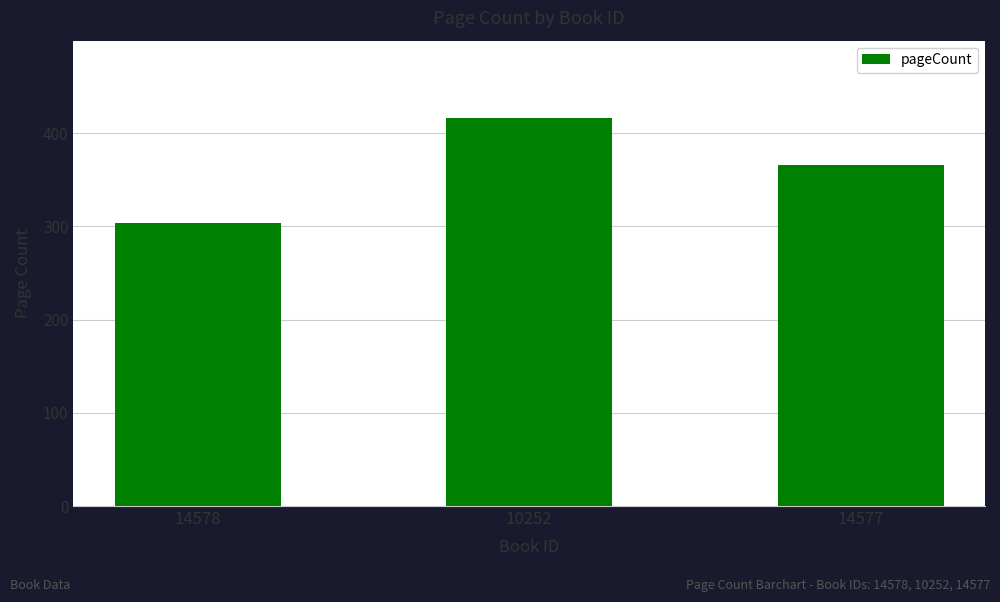

Where does the data first go above 366?

10252